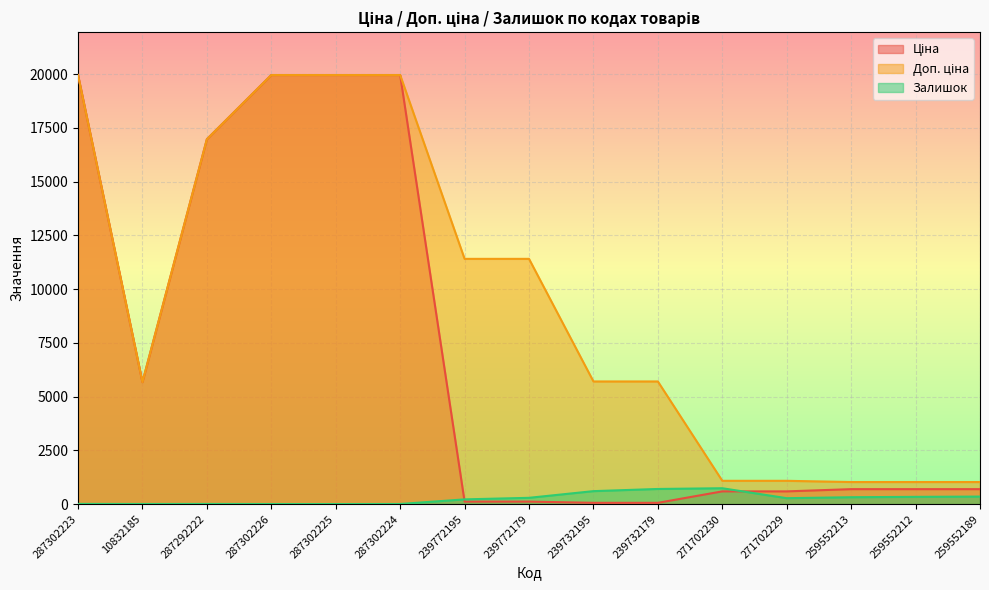

What is the value of the Залишок point at the 13th from the left?

318.0